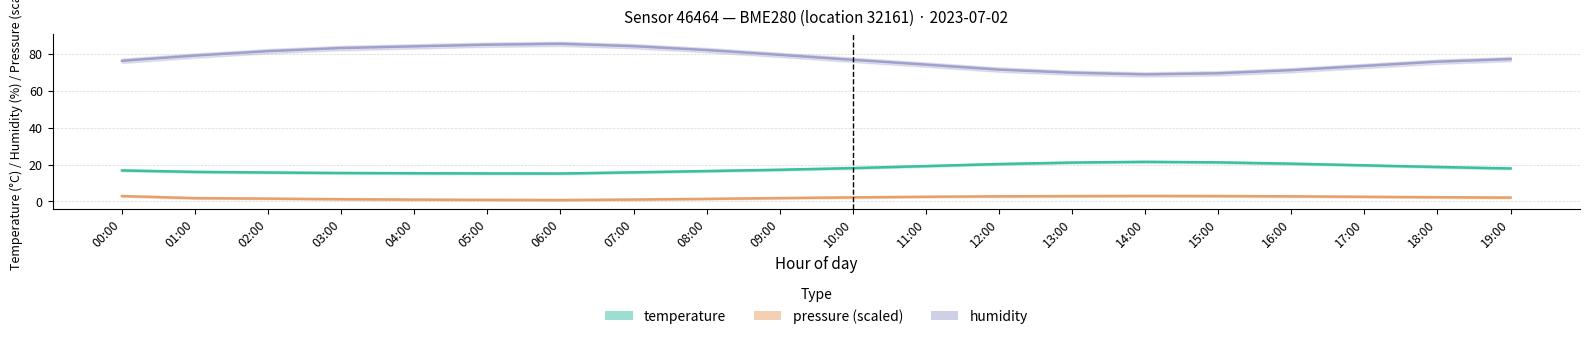

Does the chart have visible grid lines?

Yes